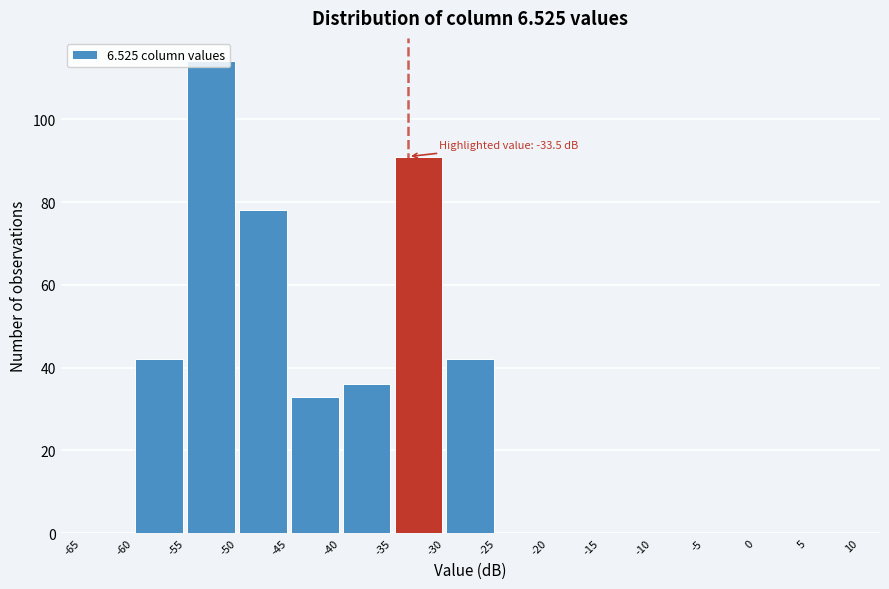

Which range on the x-axis has the tallest bar?

-55 to -50